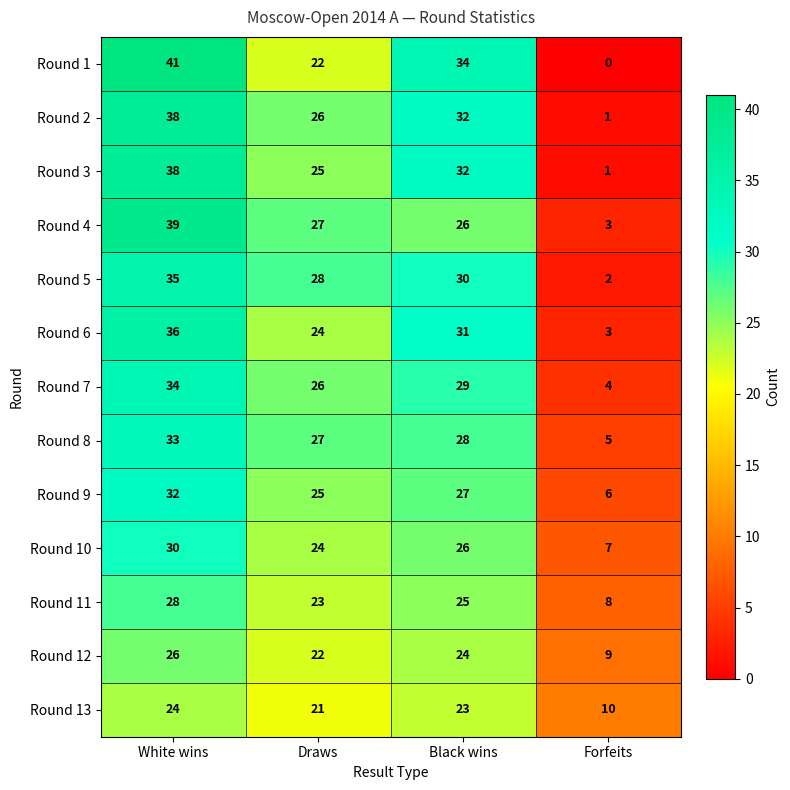

At which category does the chart reach its minimum across all series?

Forfeits